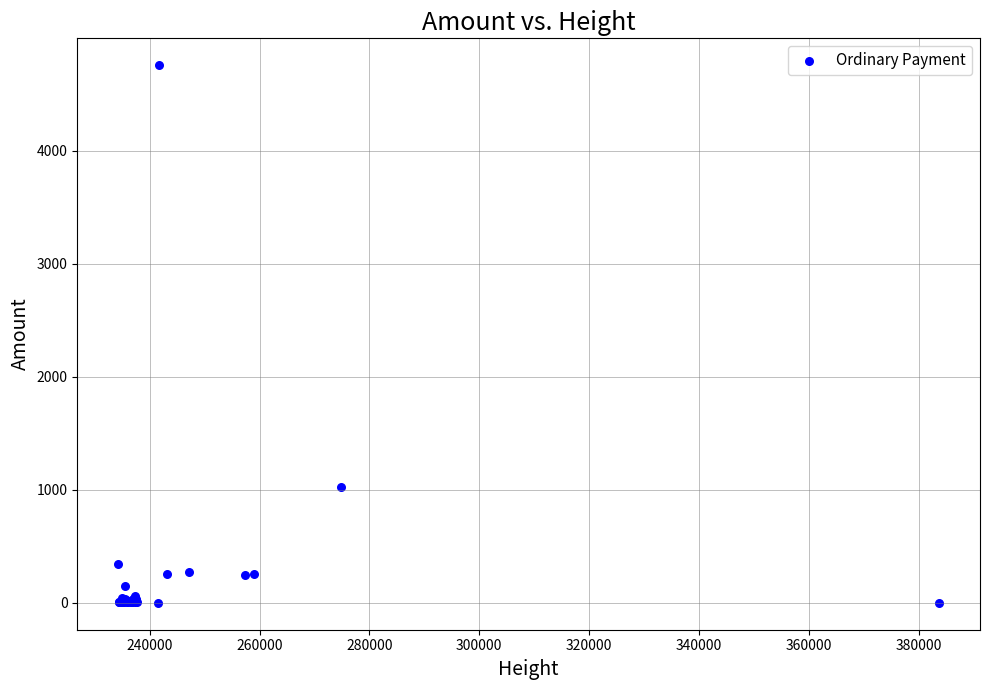

What Y value in the scatter plot is closest to 2378?

1029.0